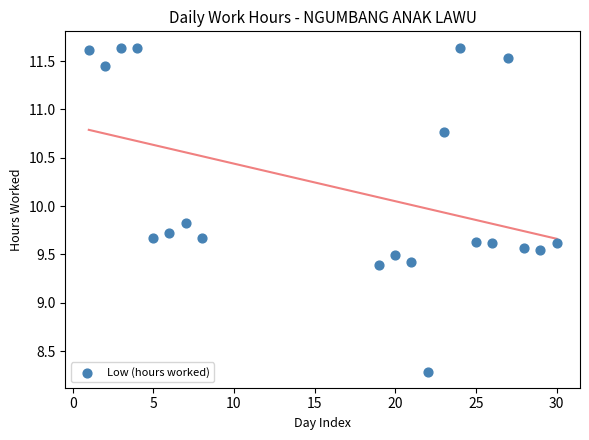

What is the range of X values (max minus min)?

29.0